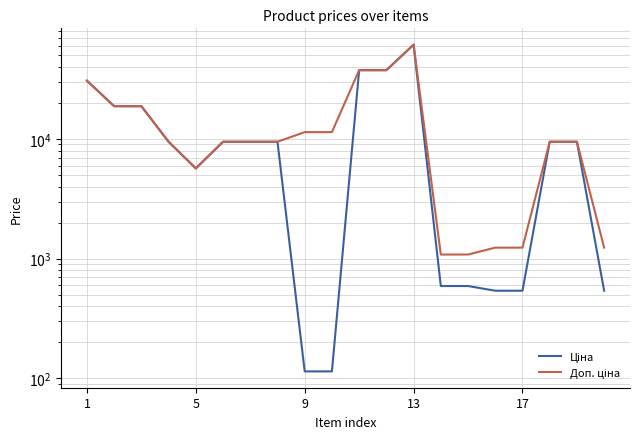

How many interior local peaks does the Доп. ціна series have?

1